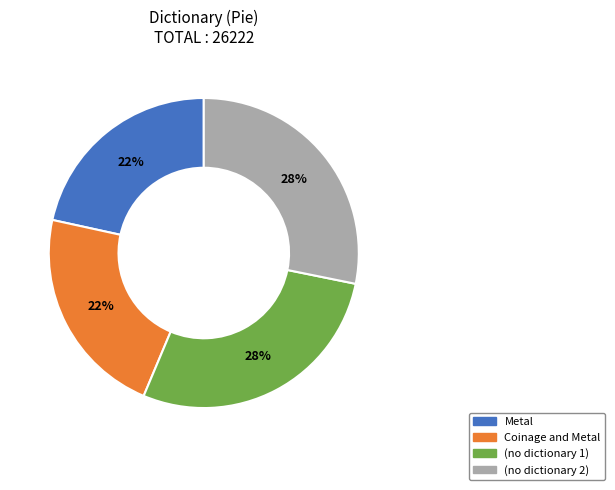

Do (no dictionary 2) and (no dictionary 1) together represent more than half of the pie?

Yes